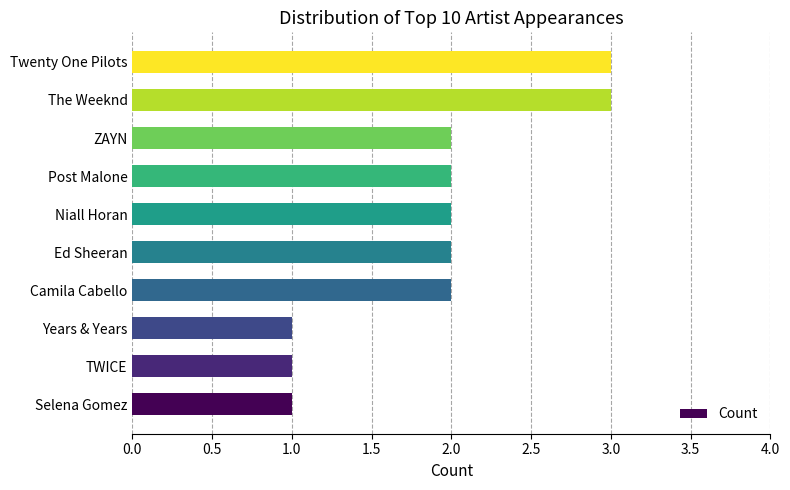

How many data points does each series have?

10